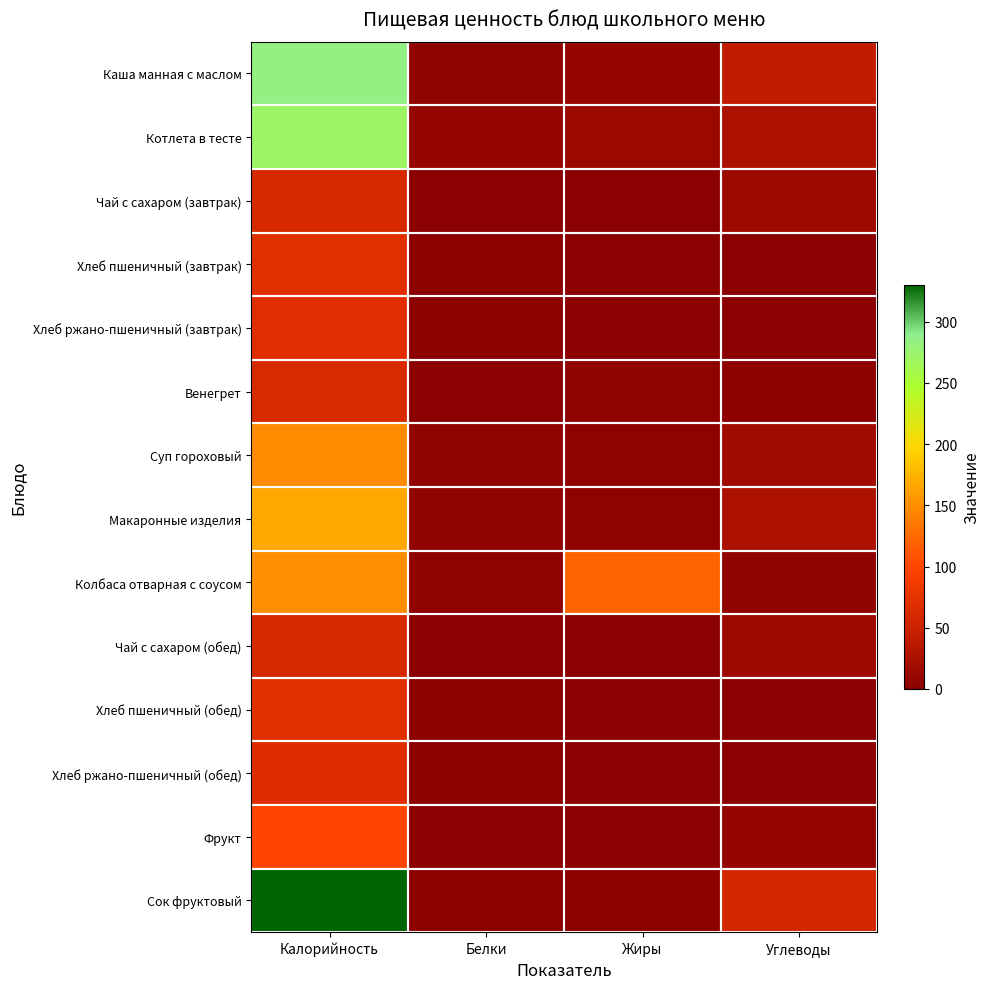

Which has a higher value, Жиры or Белки?

Жиры